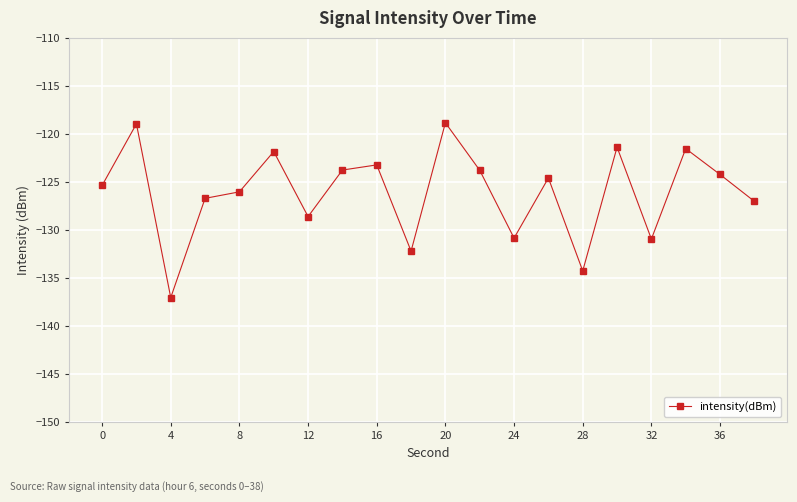

What is the value of the 2nd point from the left?

-119.0